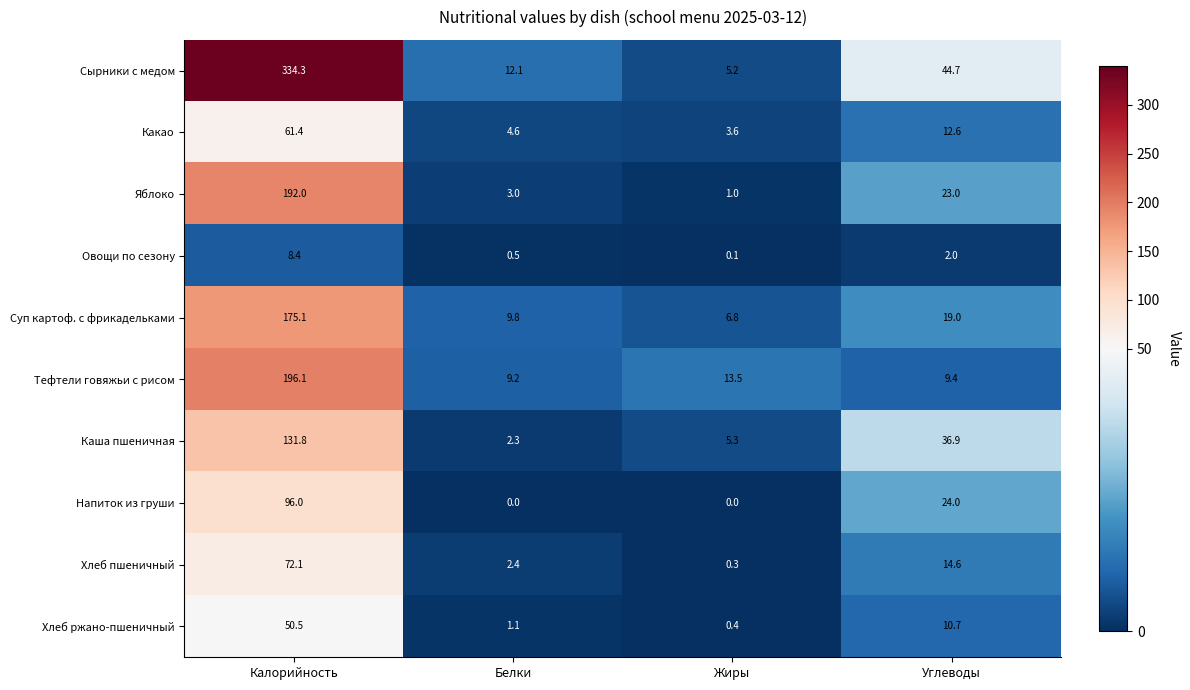

At which category is the sum across all series the highest?

Калорийность